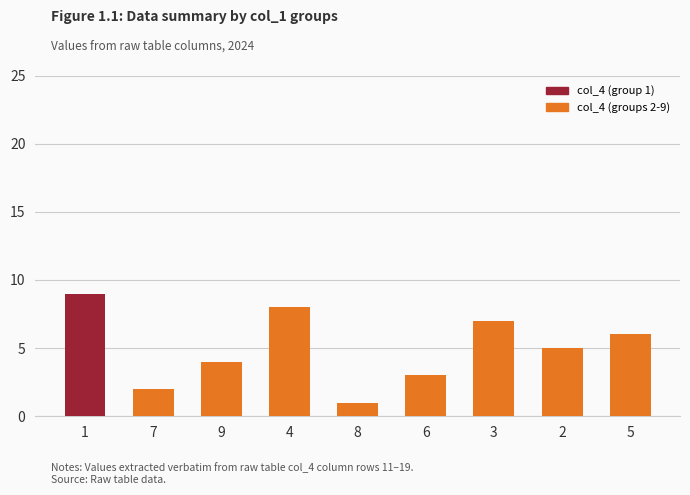

What is the value of the 1st bar from the left?

9